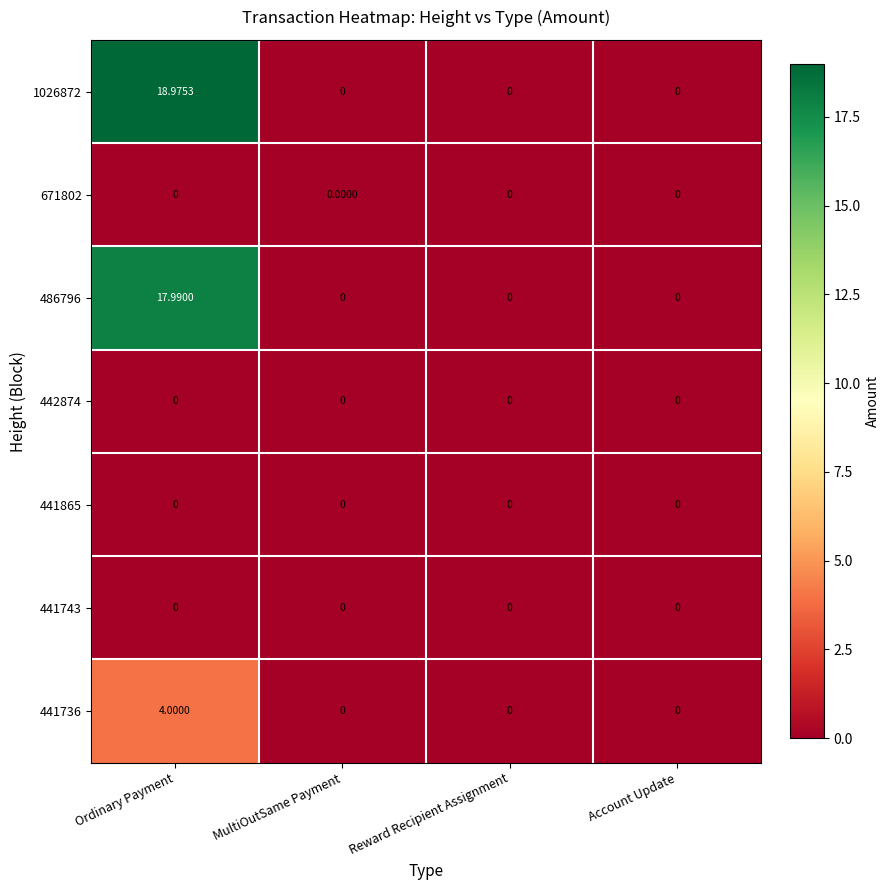

At which category is the sum across all series the highest?

Ordinary Payment